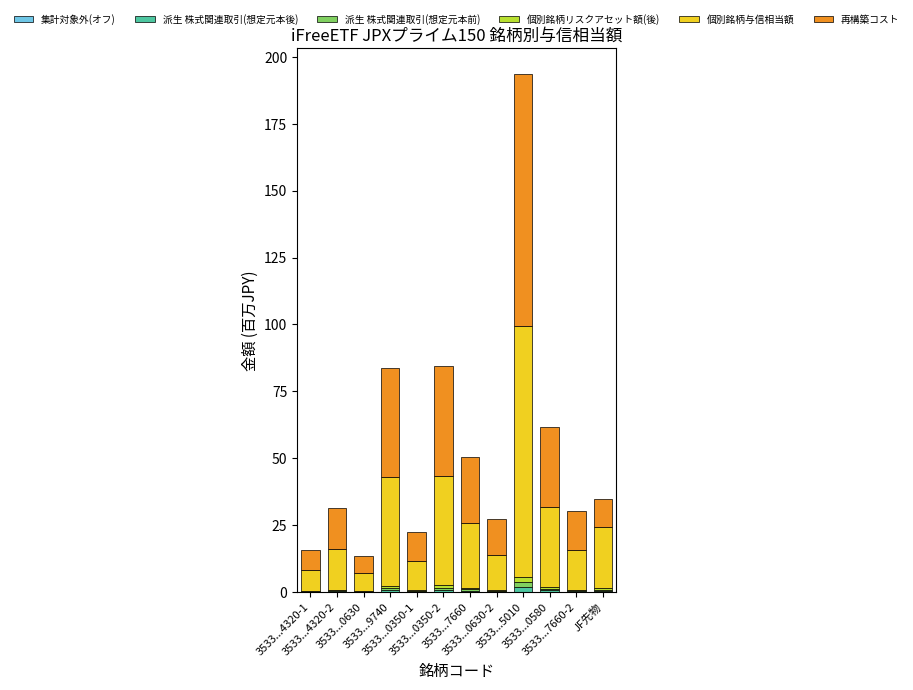

Are the bars grouped side by side (vs. stacked)?

No